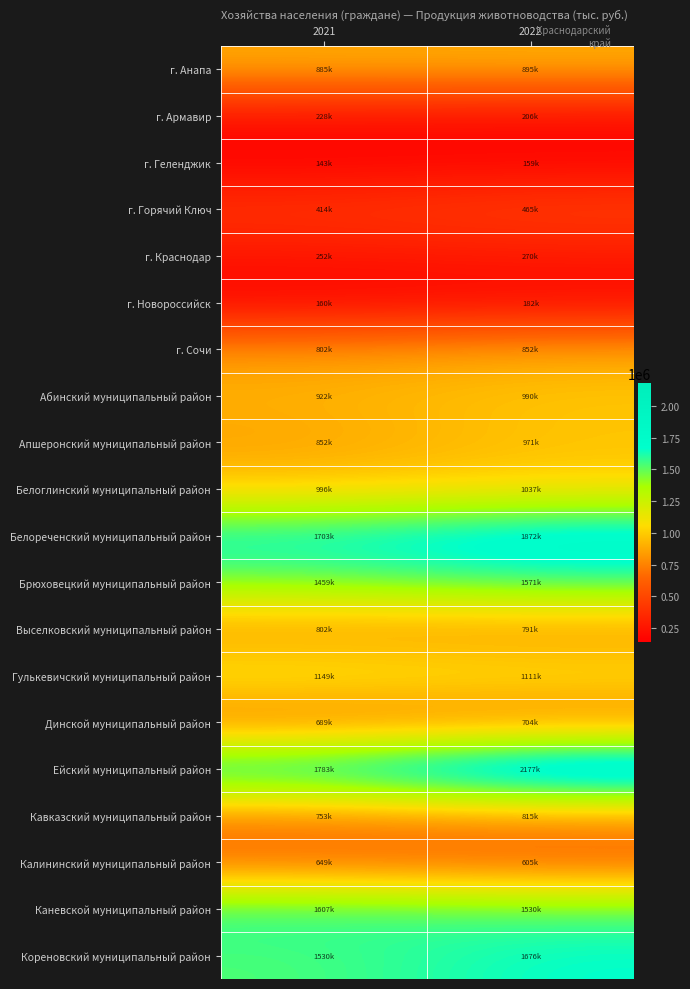

At which category does the chart reach its peak across all series?

2022